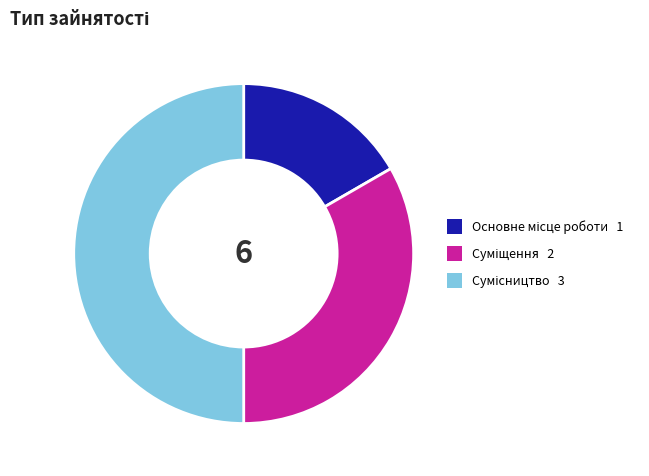

Which category has the smallest portion of the pie?

Основне місце роботи